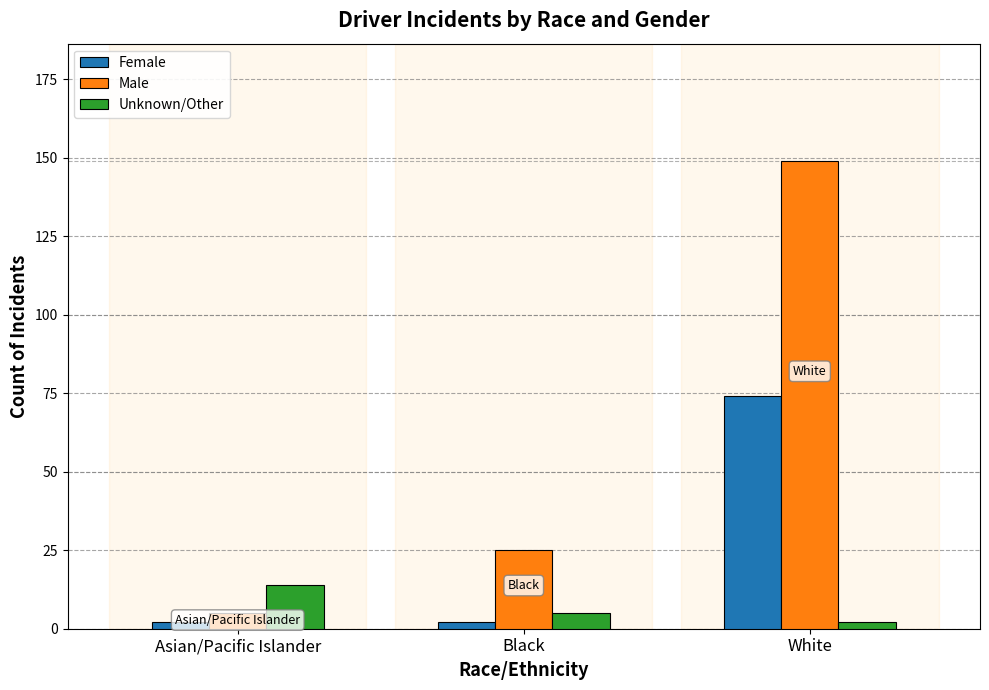

How many Unknown/Other values are between 2 and 14?

3